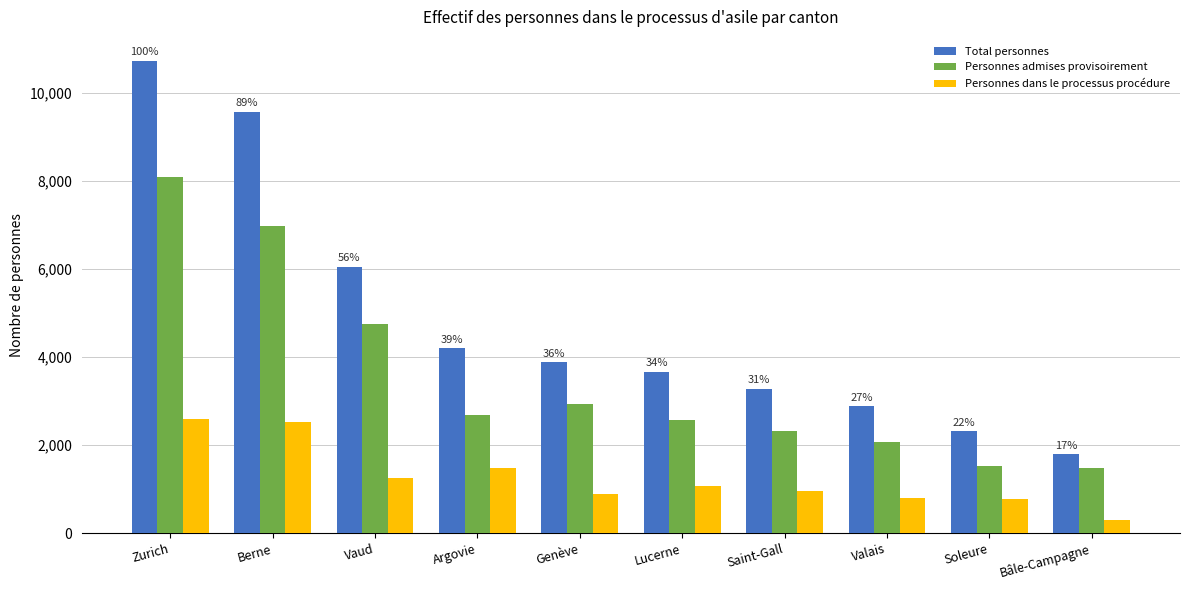

At which label does Personnes dans le processus procédure first exceed 1083?

Zurich